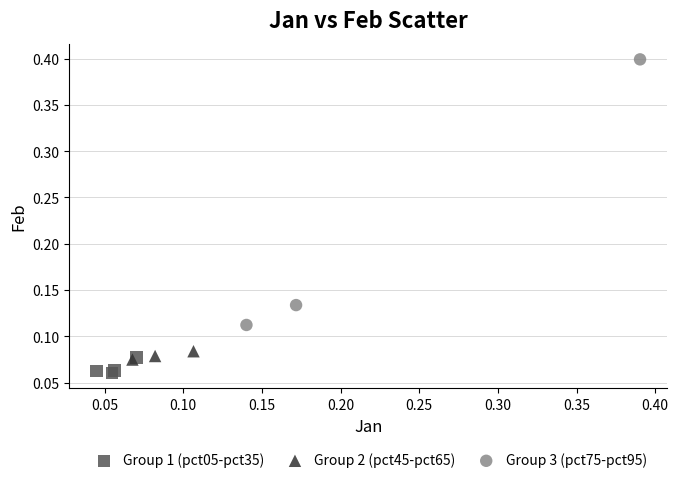

Which series contains the lowest Y value?

Group 1 (pct05-pct35)